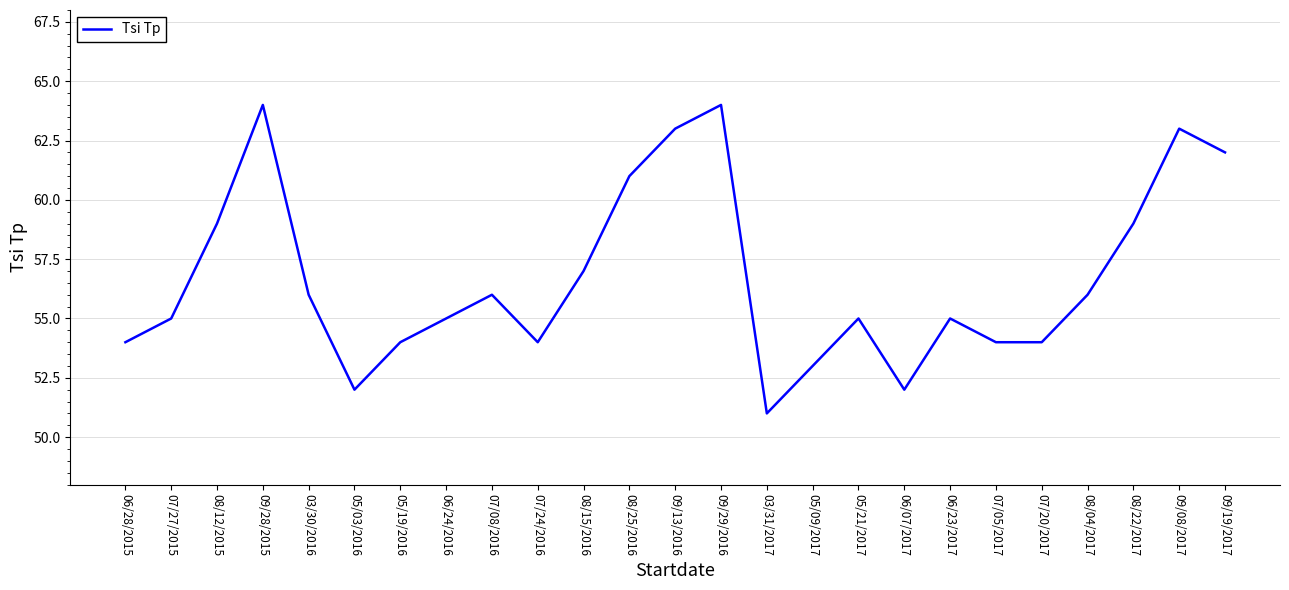

What is the ratio of the value at 08/04/2017 to the value at 08/15/2016?

1.0